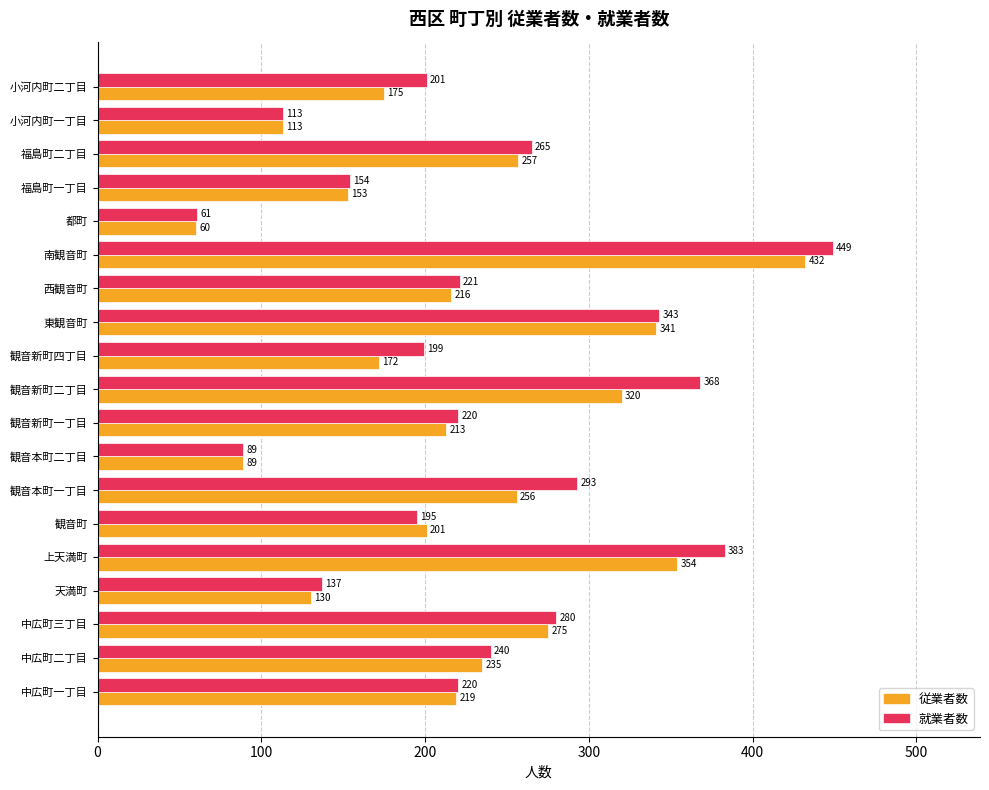

Which series has the largest range (max minus min)?

就業者数